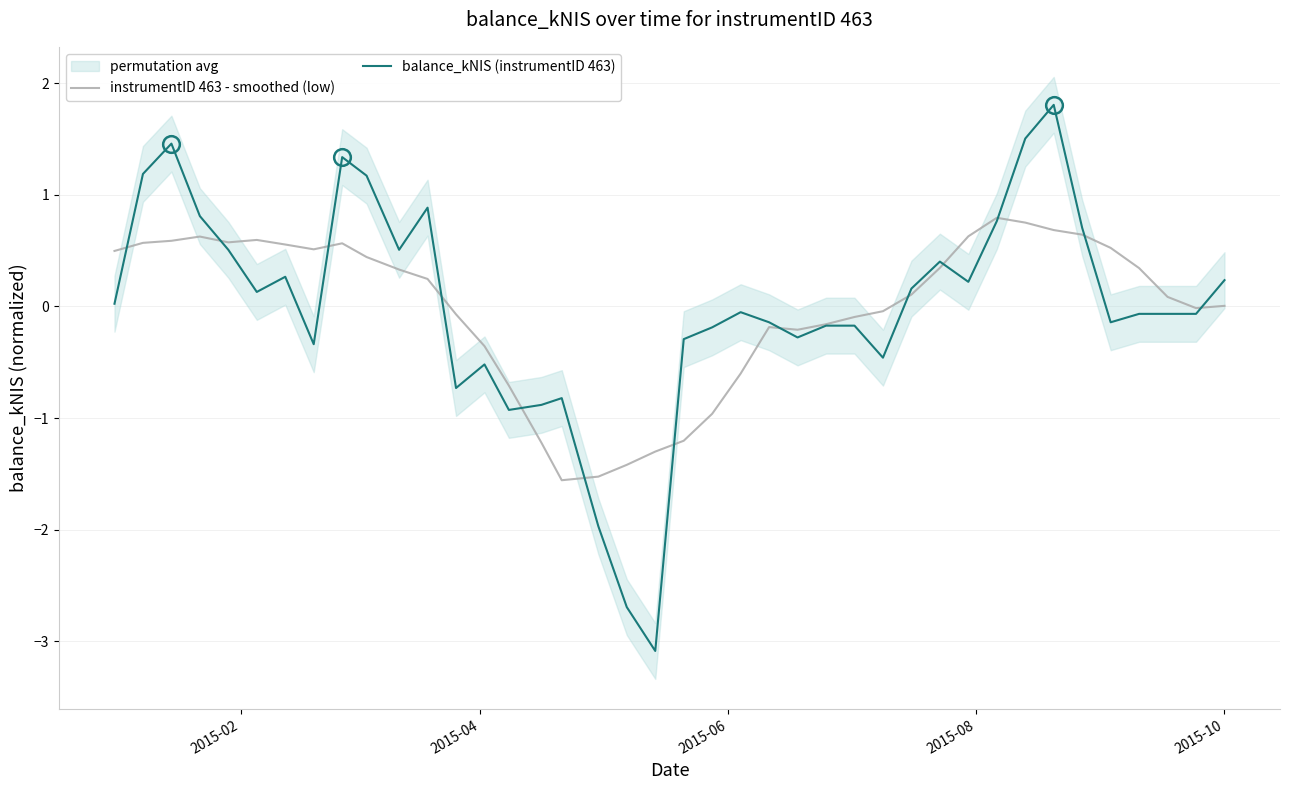

What is the minimum value for balance_kNIS (instrumentID 463)?

-3.1